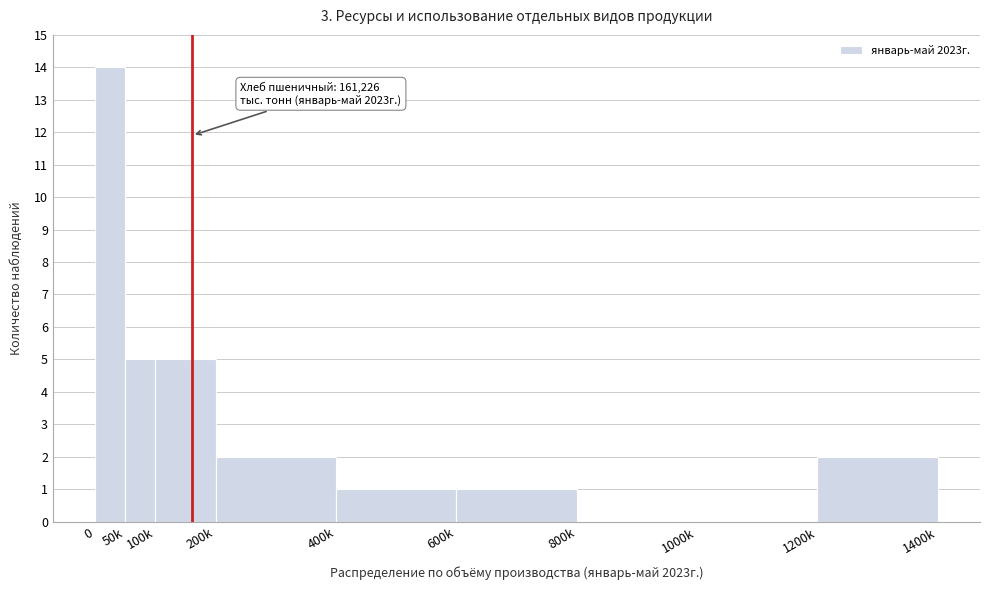

Reading left to right, extract all data points from this chart.

0=14	50k=5	100k=5	200k=2	400k=1	600k=1	800k=0	1000k=0	1200k=2